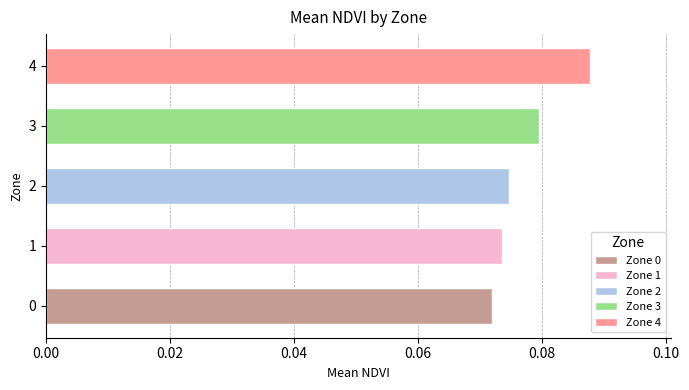

Does the chart contain stacked bars?

No